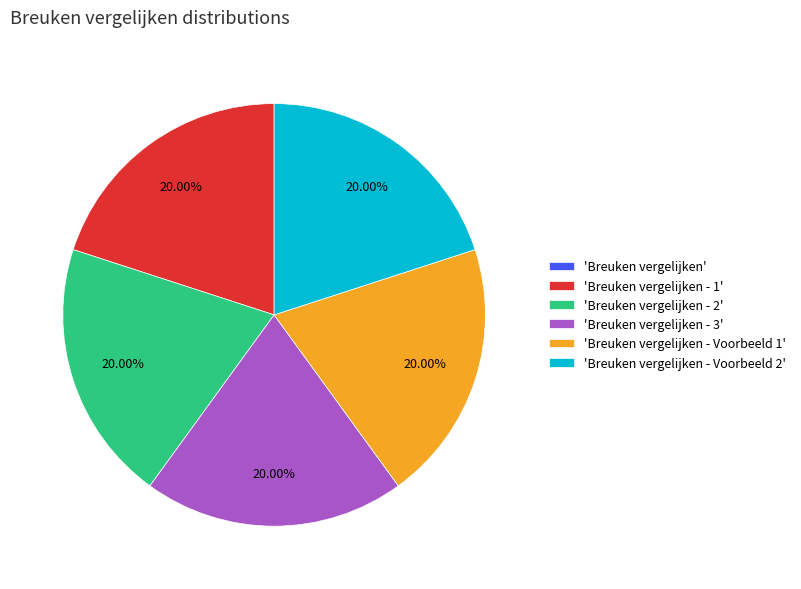

Approximately how many times larger is the value at 'Breuken vergelijken - Voorbeeld 2' compared to 'Breuken vergelijken - 3'?

1.0